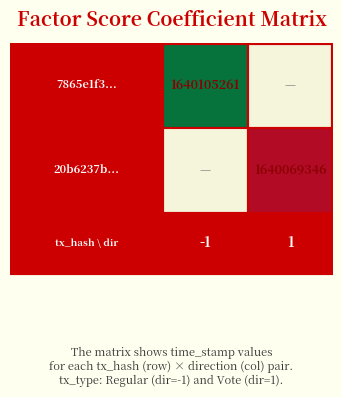

Reading left to right, what are all the values shown in this chart?

7865e1f33245fc2ca547583d7797d41182a3e69: -1	1640105261
20b6237b3ad5a30a2457c7a75347553e3eefc74: 1	1640069346